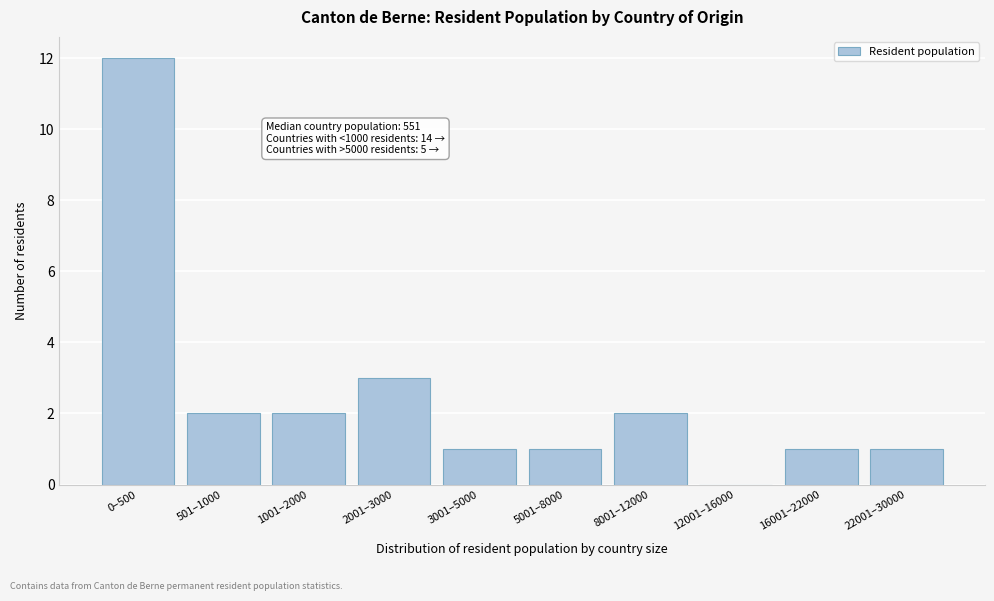

Reading left to right, extract all data points from this chart.

0–500=12	501–1000=2	1001–2000=2	2001–3000=3	3001–5000=1	5001–8000=1	8001–12000=2	12001–16000=0	16001–22000=1	22001–30000=1